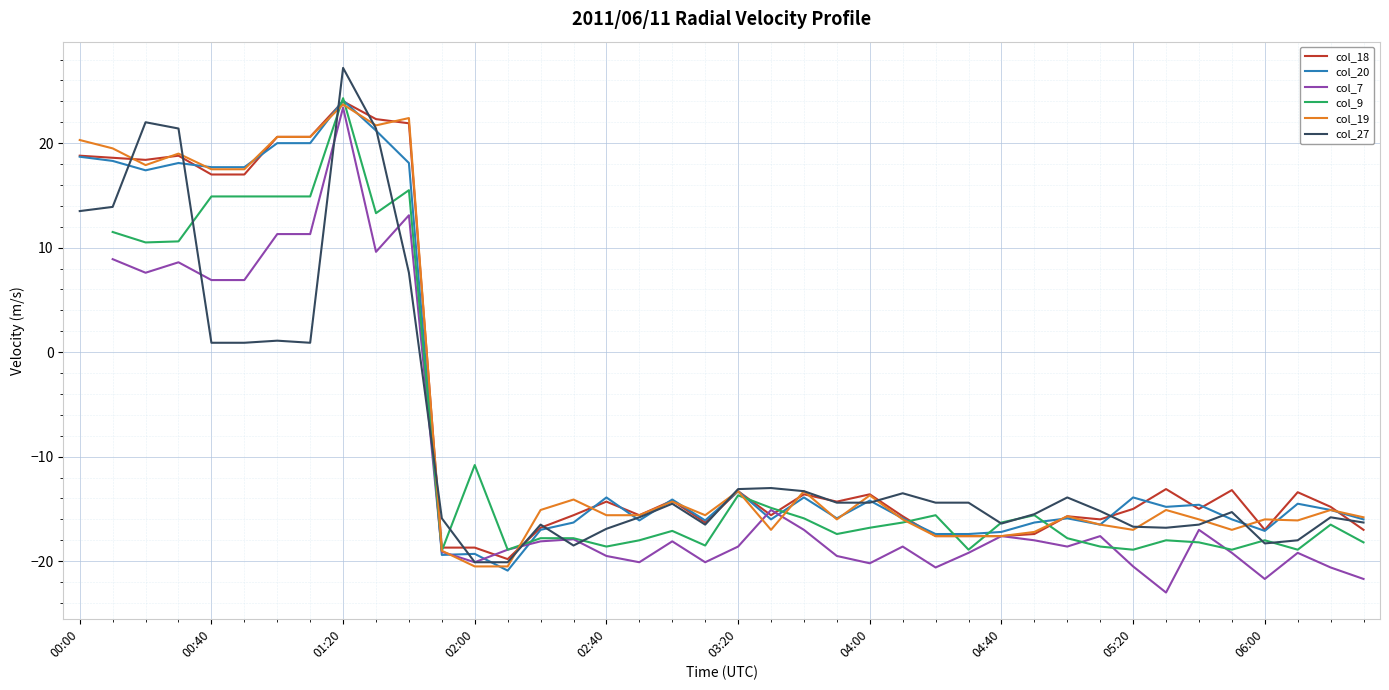

What is the maximum value for col_18?

24.0